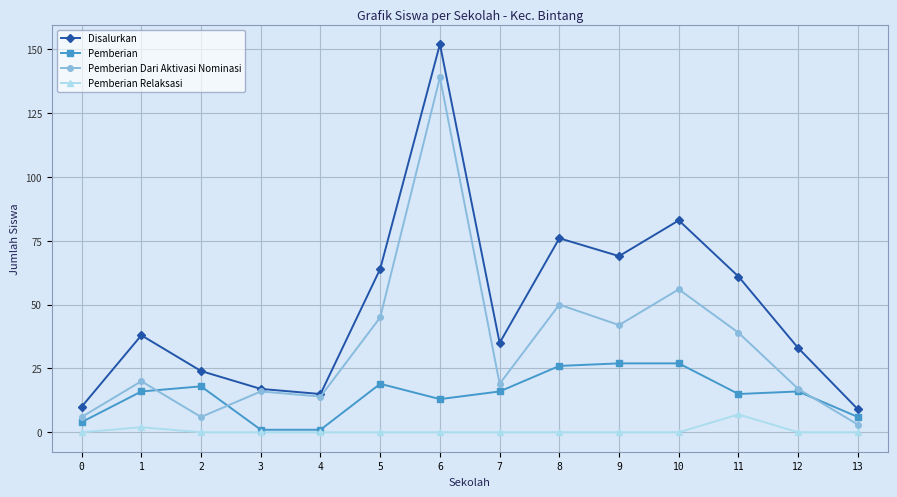

Which label corresponds to the largest value in the chart?

6